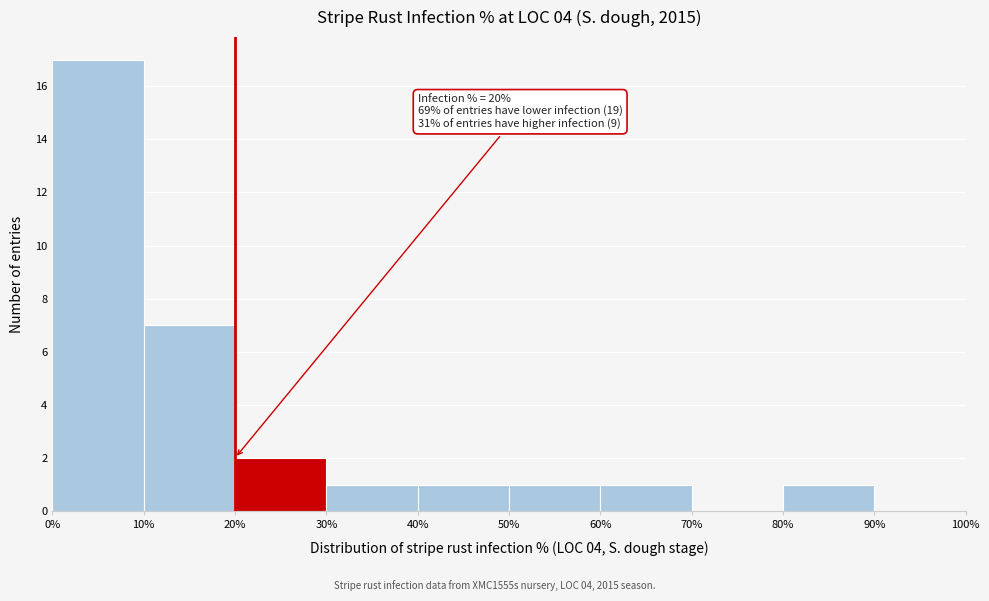

Which range on the x-axis has the tallest bar?

0% to 10%